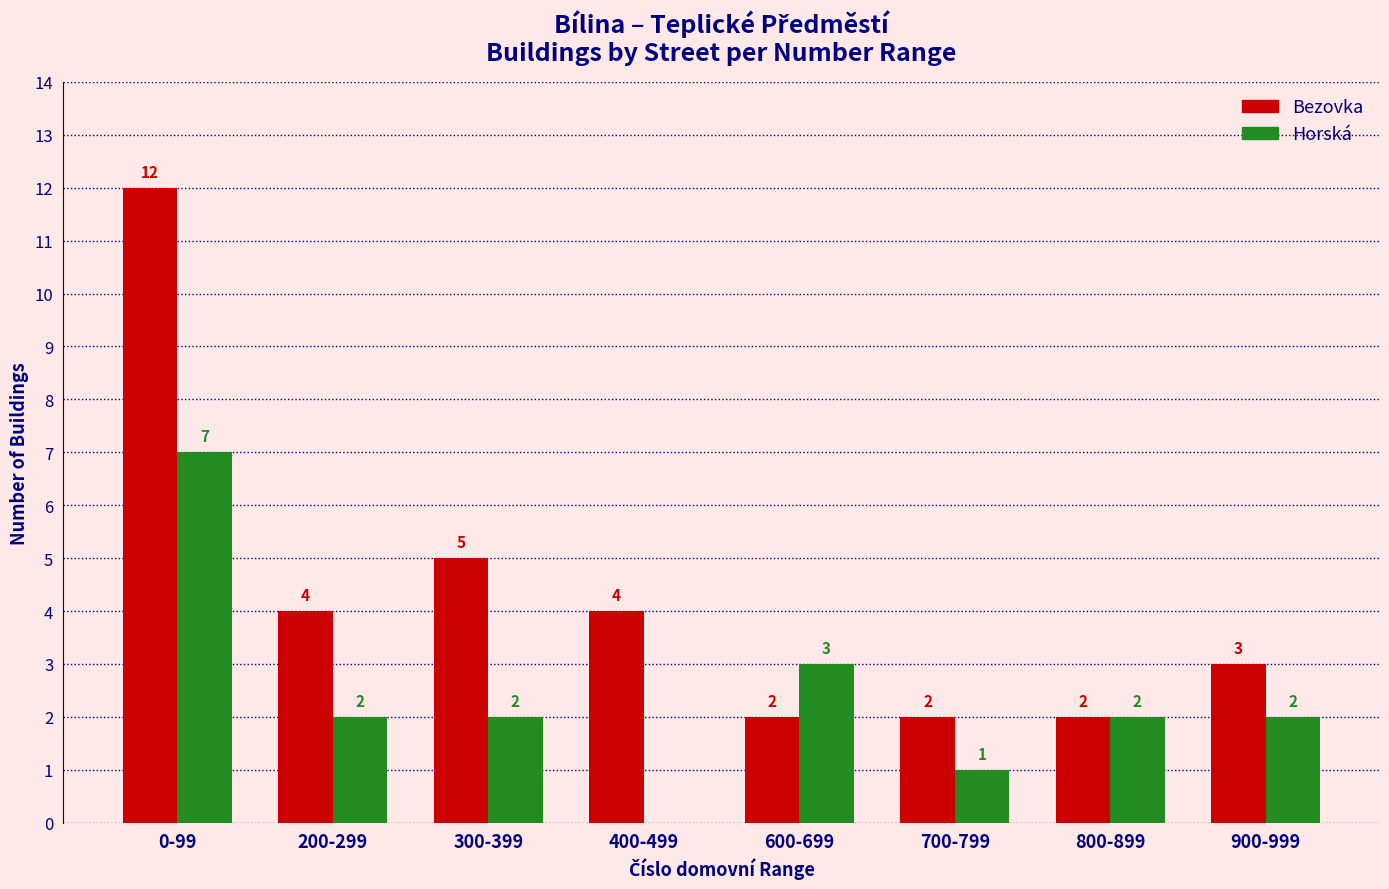

Are the bars grouped side by side (vs. stacked)?

Yes